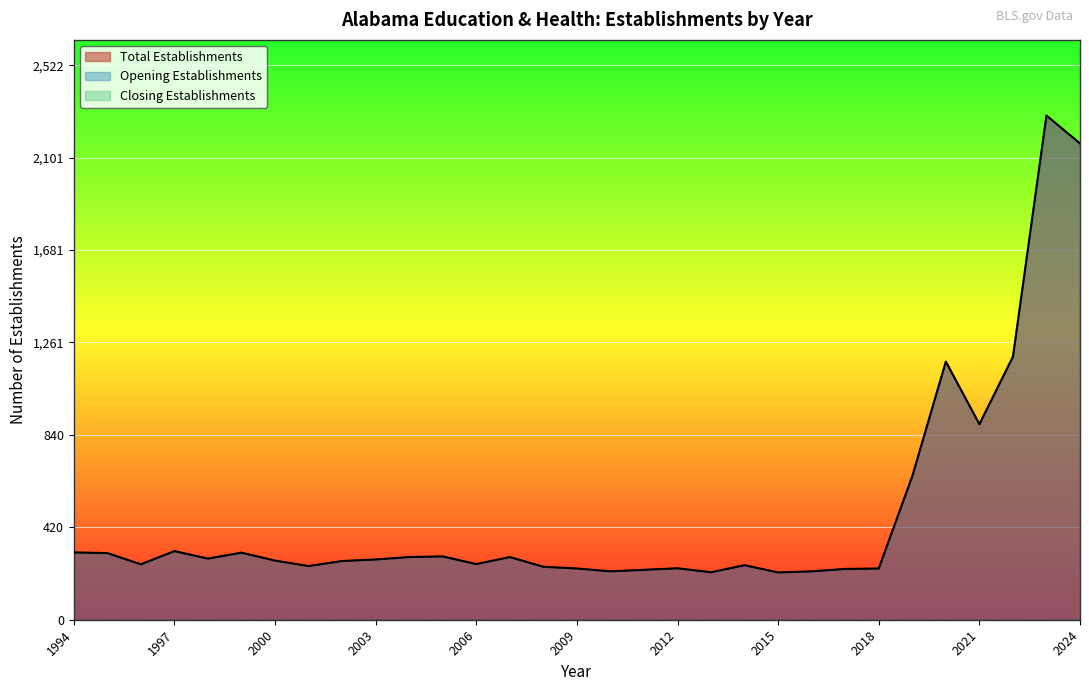

What is the sum of all Opening Establishments values?

14810